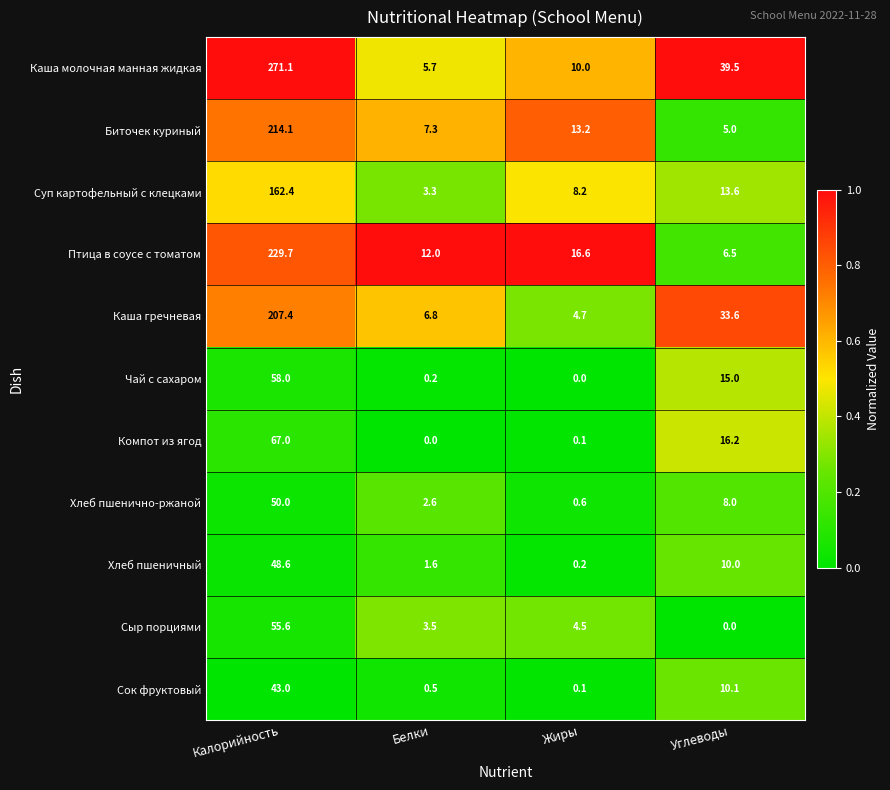

What is the maximum value shown in the chart?

271.1